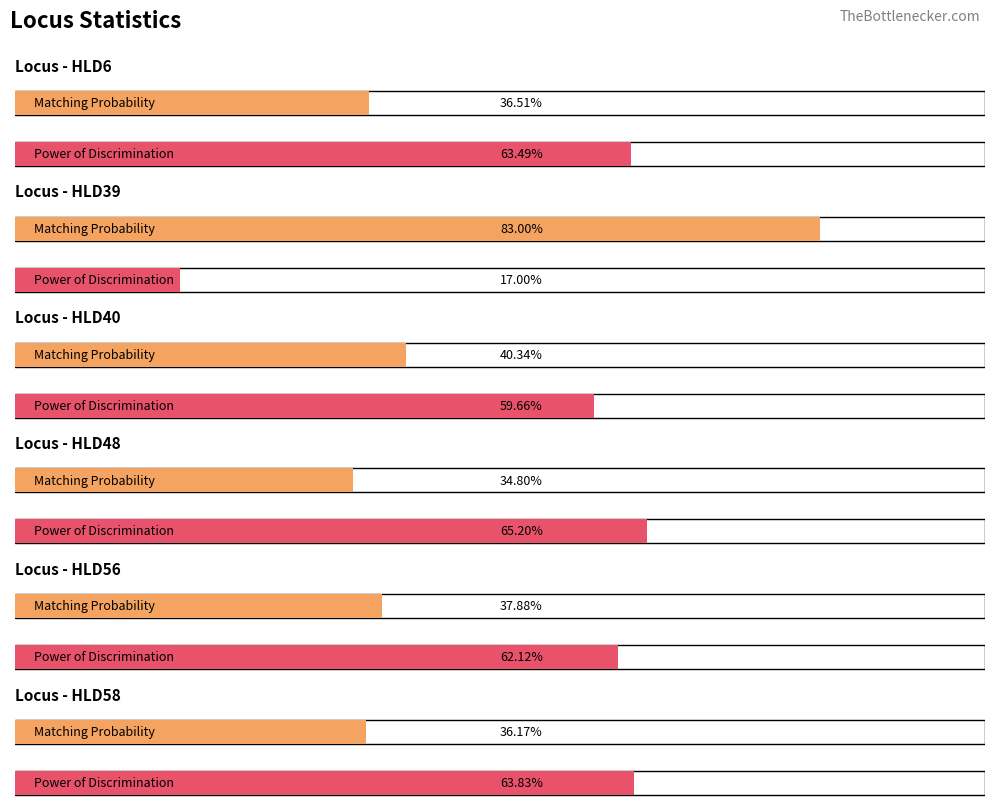

The Homozygotes series shows 0.9 at HLD56. True or false?

False